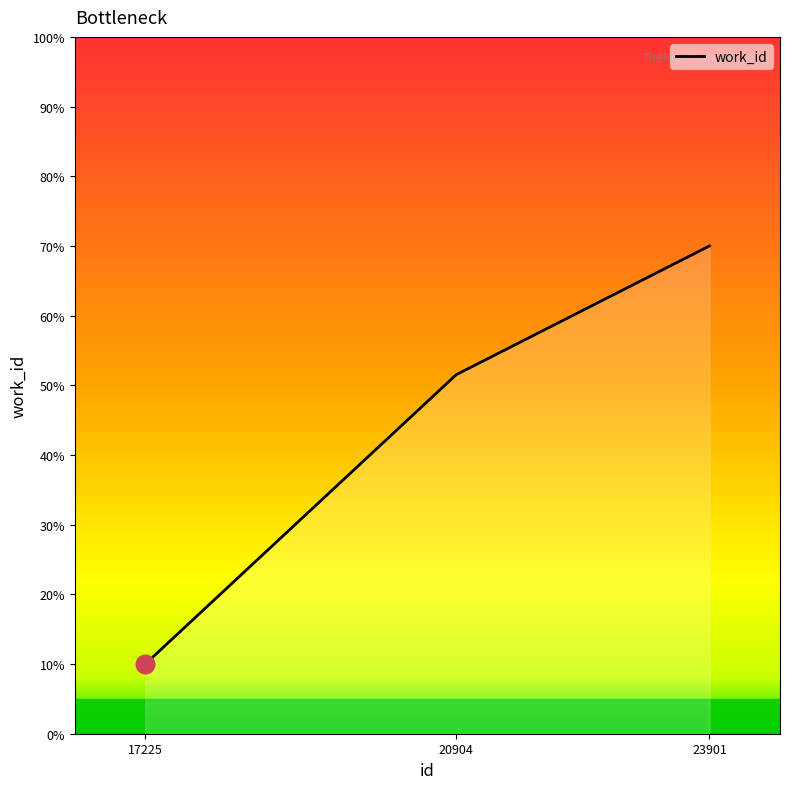

What is the ratio of the value at 23901 to the value at 17225?

7.0